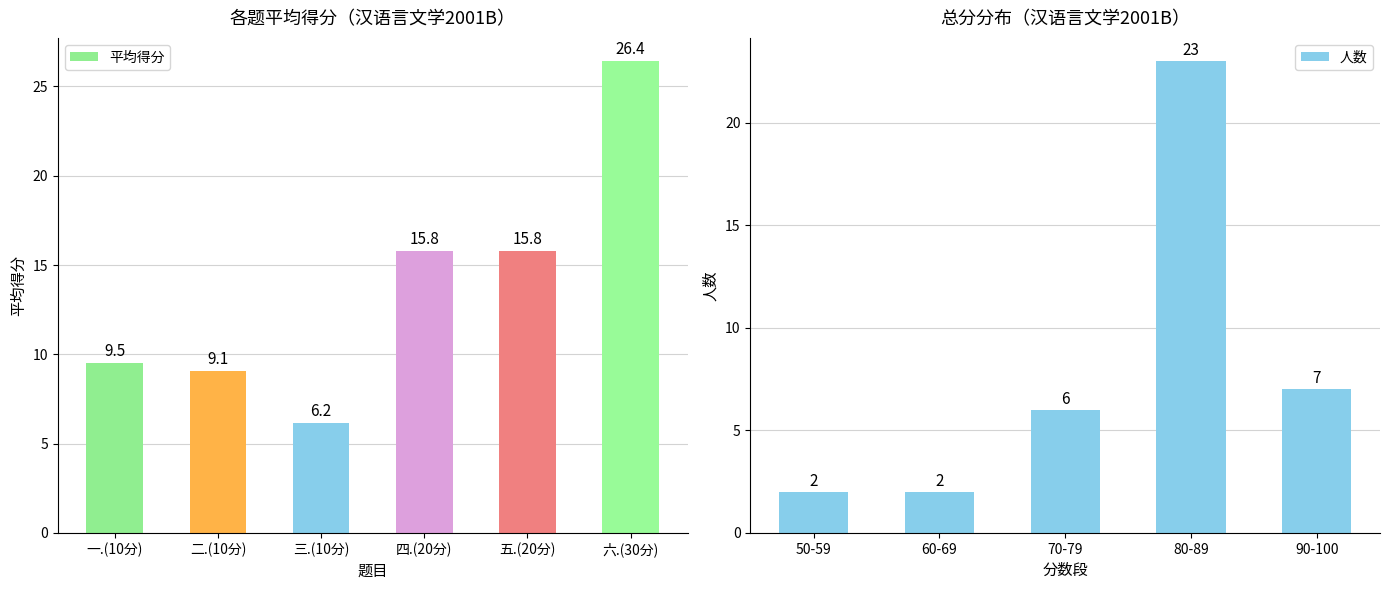

True or false: 平均得分 has a value of 8.3 at 五.(20分).

False